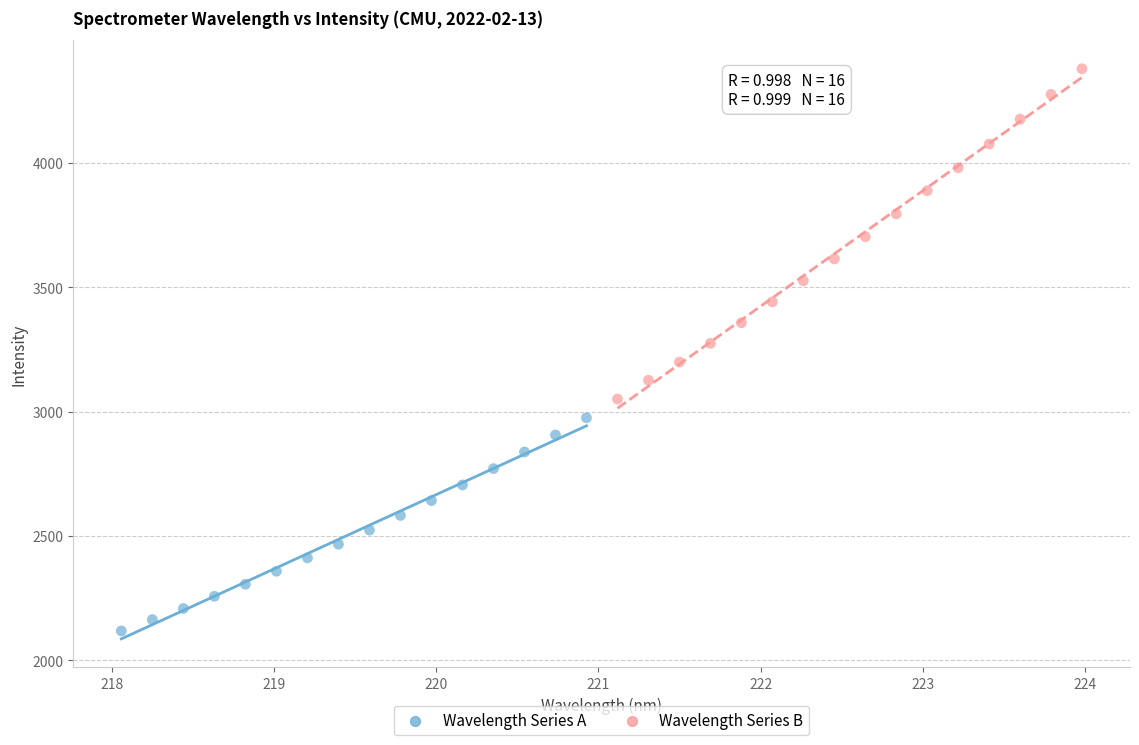

Which series has the largest Y range (max minus min)?

Wavelength Series B